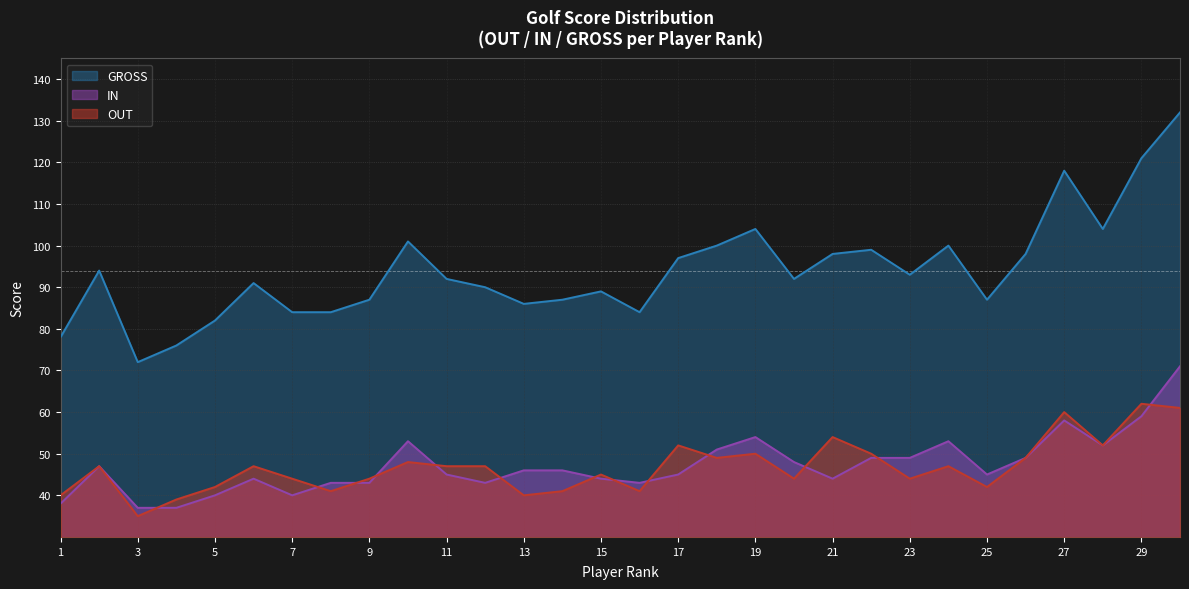

What is the approximate value of GROSS at 1?

78